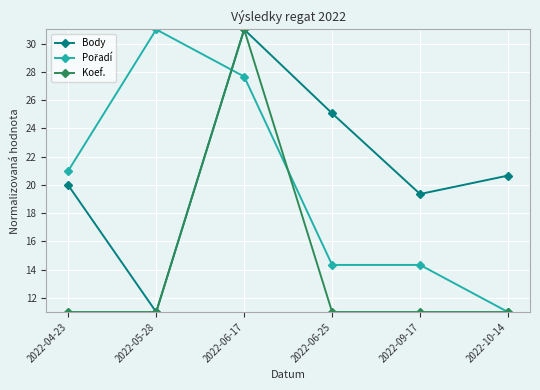

At which label does Koef. reach its peak?

2022-06-17